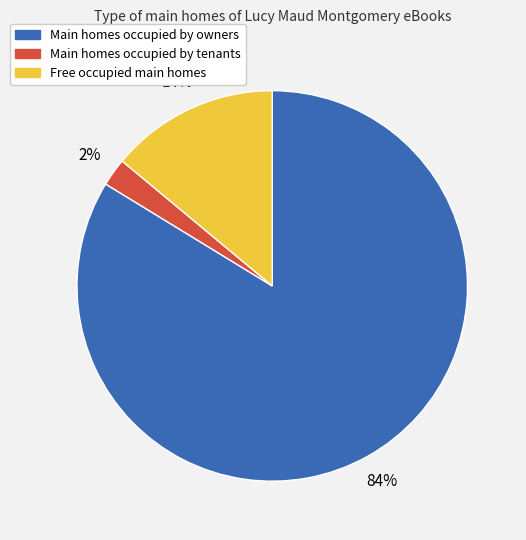

Does any single category account for the majority?

Yes